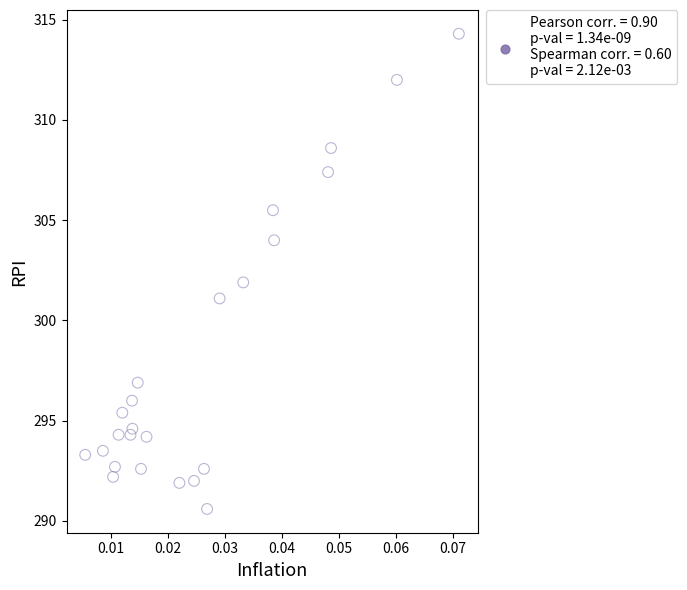

What is the range of Y values (max minus min)?

23.7